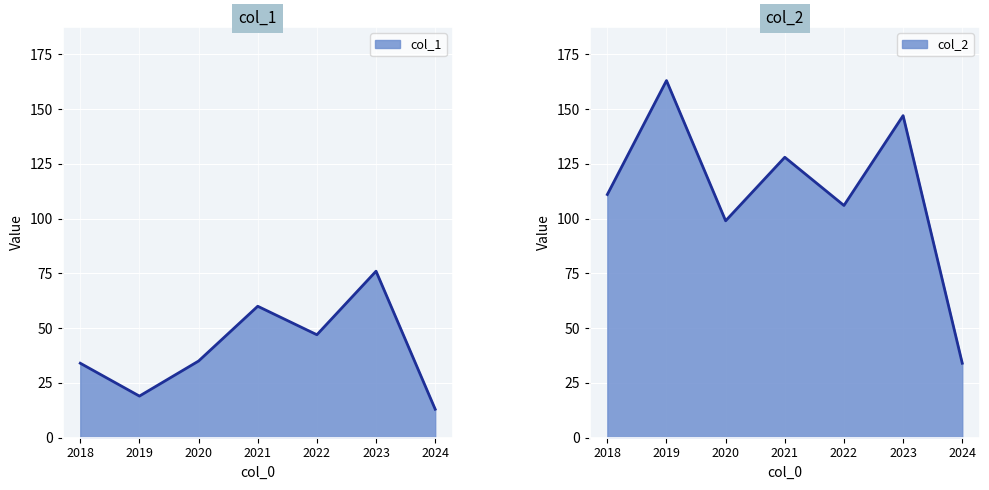

Rank the categories by col_2 value from lowest to highest.

2024, 2020, 2022, 2018, 2021, 2023, 2019